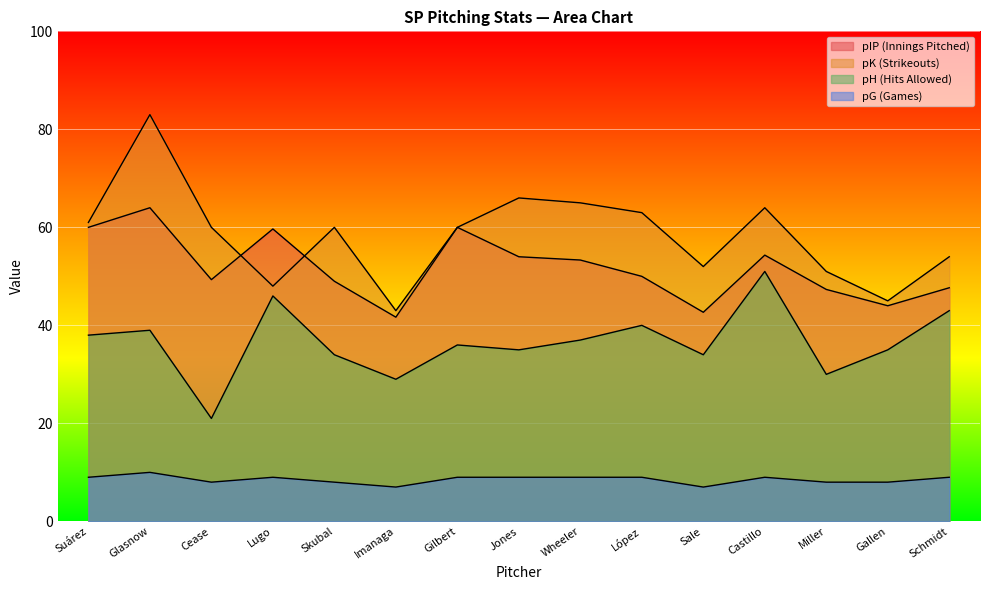

What is the total value across all series at Miller?

136.3